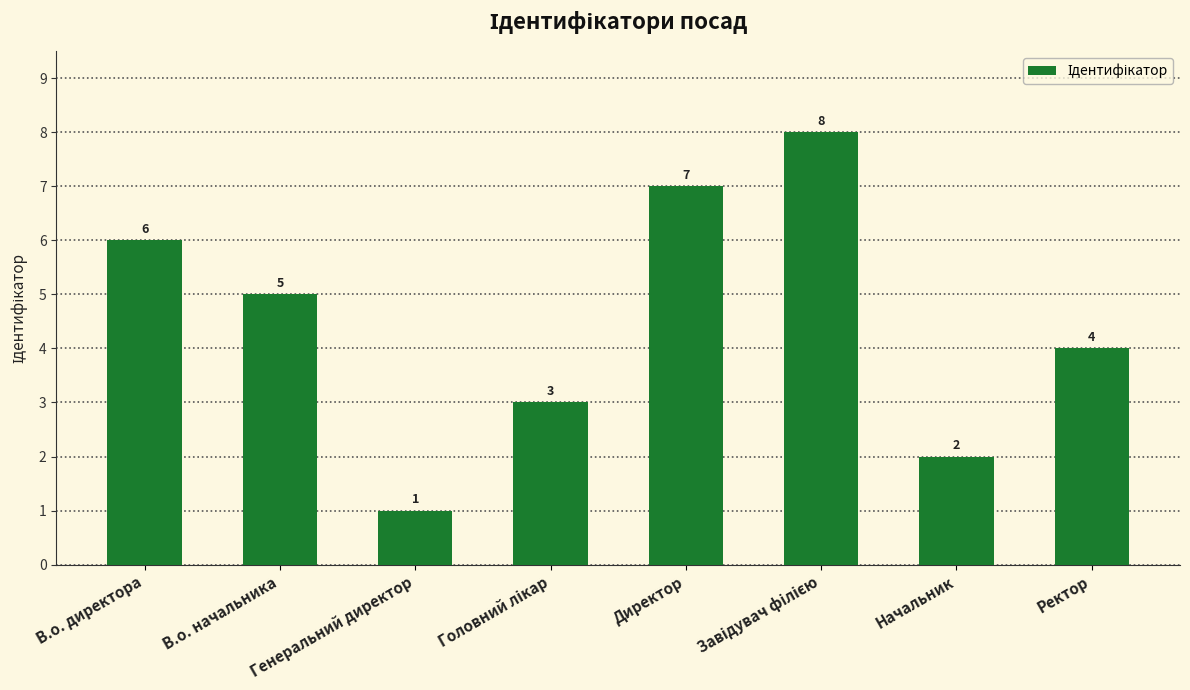

What is the ratio of the value at Директор to the value at Генеральний директор?

7.0